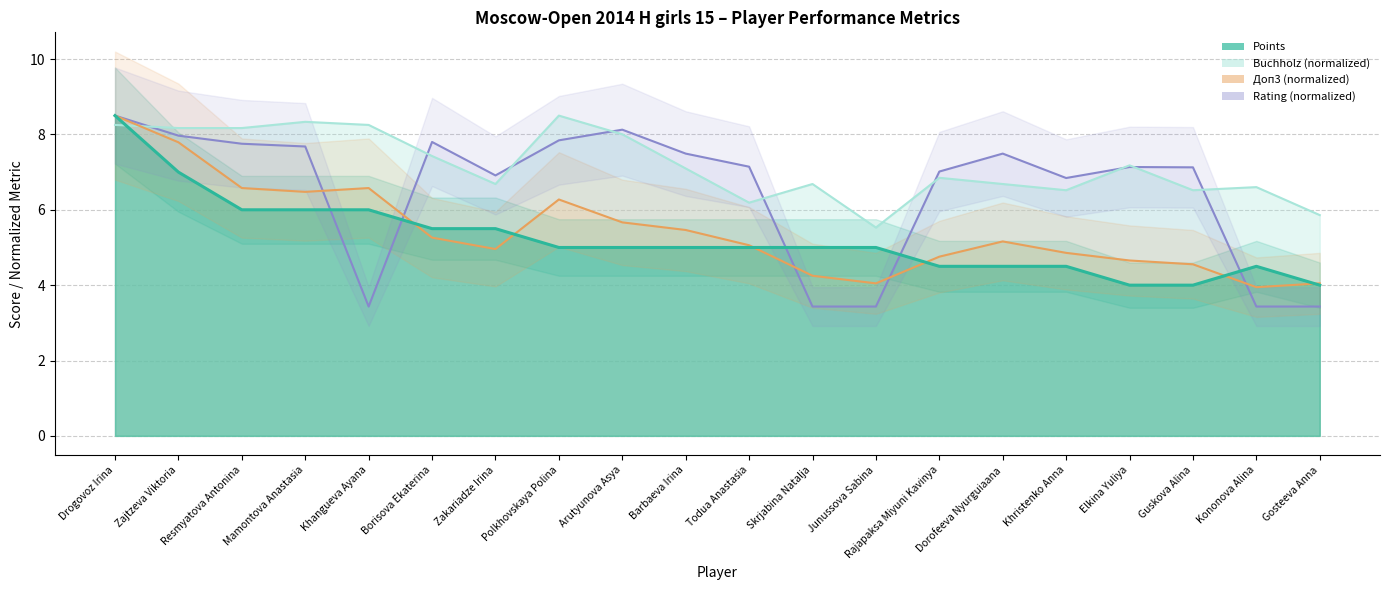

What is the total value across all series at Khangueva Ayana?

24.3